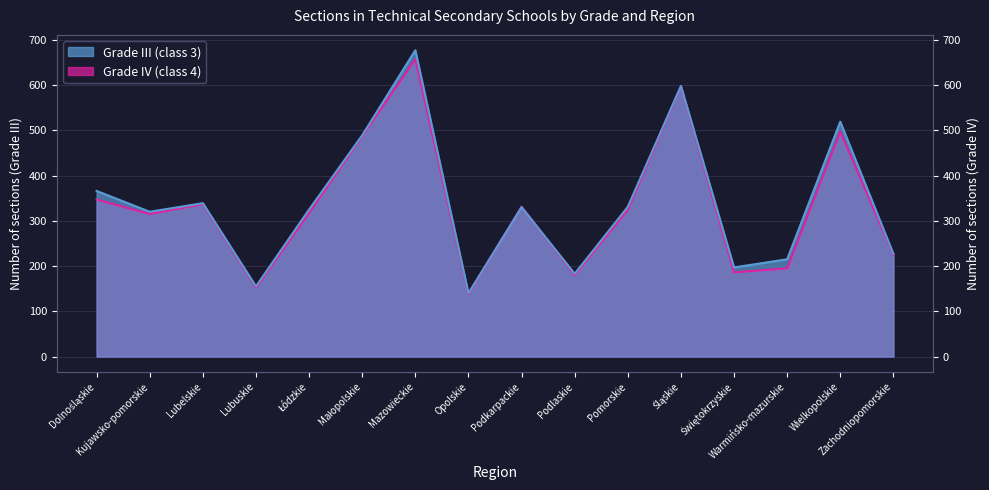

What is the total value across all series at Świętokrzyskie?

383